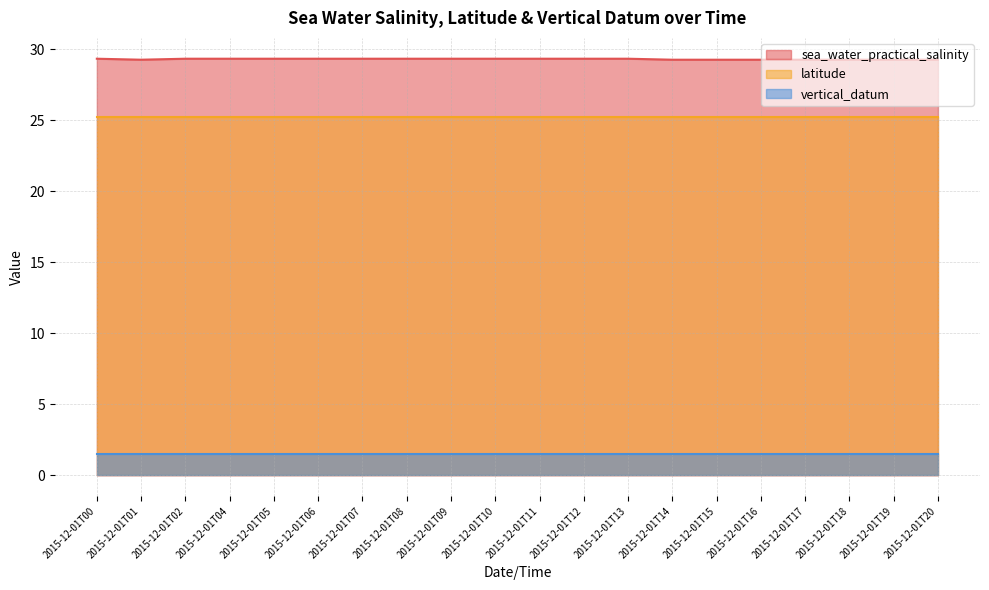

What is the value of the sea_water_practical_salinity point at the 17th from the left?

29.3